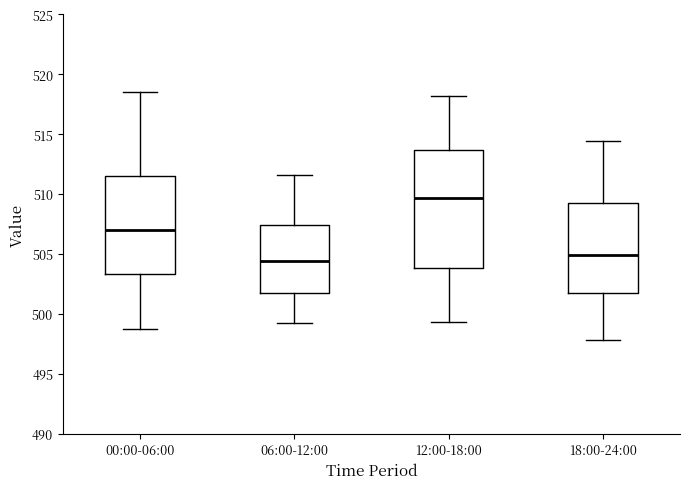

Comparing the boxes themselves (not the whiskers), which one is the tallest?

12:00-18:00